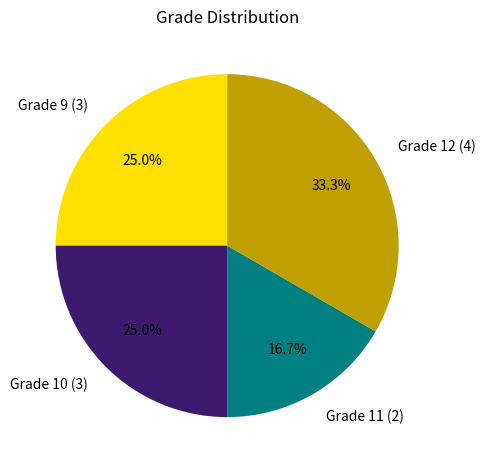

Combined, do Grade 9 (3) and Grade 11 (2) account for over 50%?

No